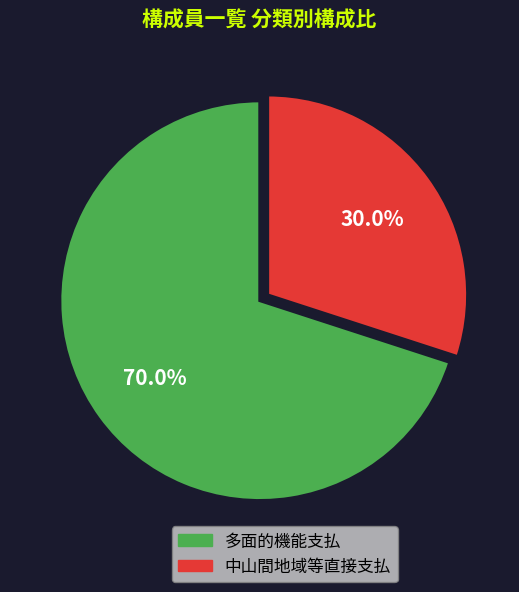

Does 多面的機能支払 represent more than half of the total?

Yes